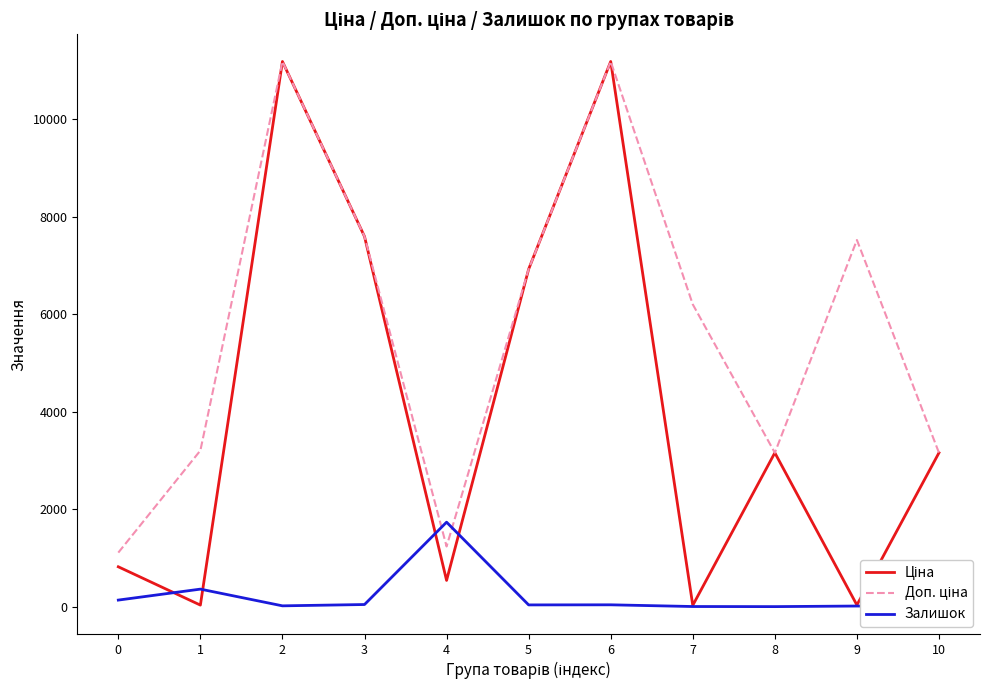

In Ціна, how many points are lower than both neighbors (excluding endpoints)?

4